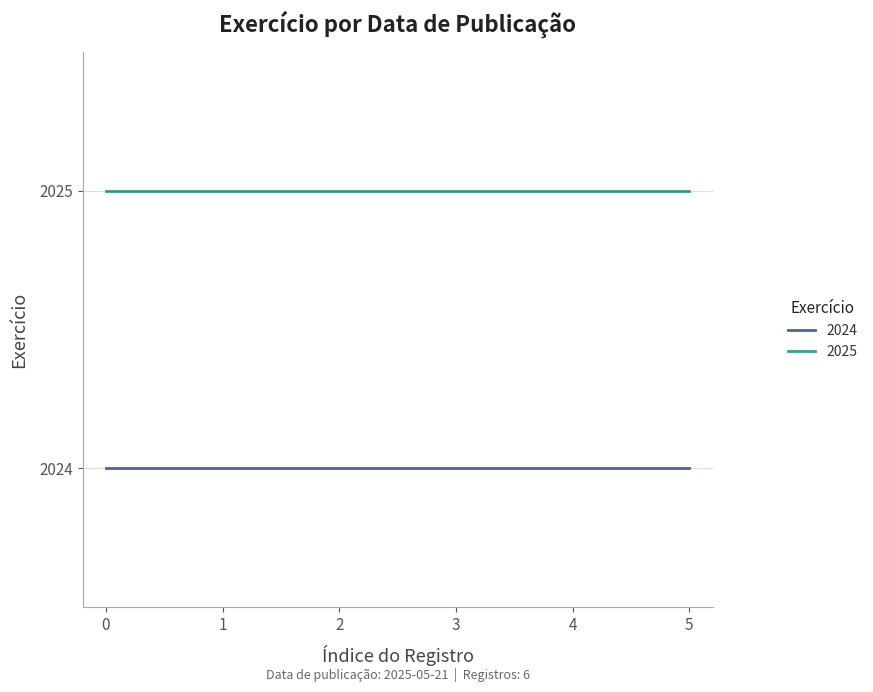

The value of 2025 at 1 is 1417. True or false?

False